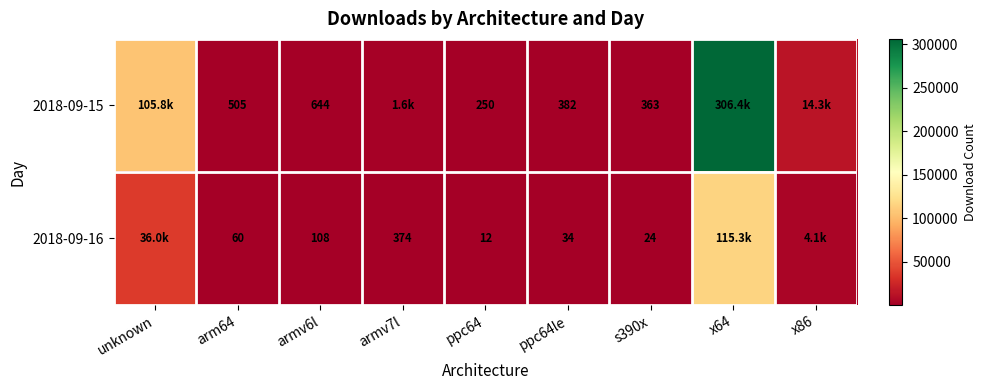

What is the total value across all series at ppc64?

262